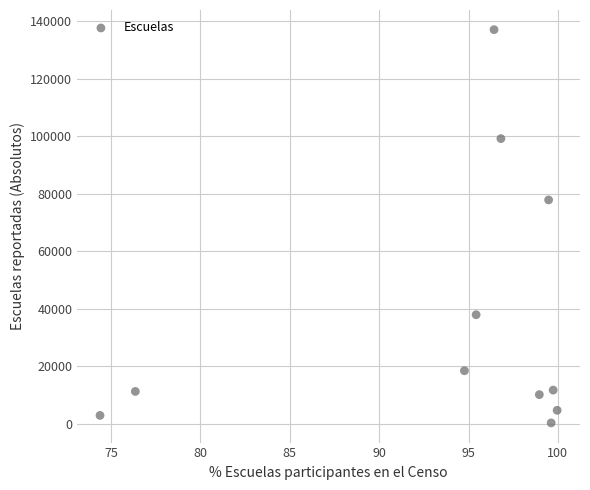

What is the average Y value?

37372